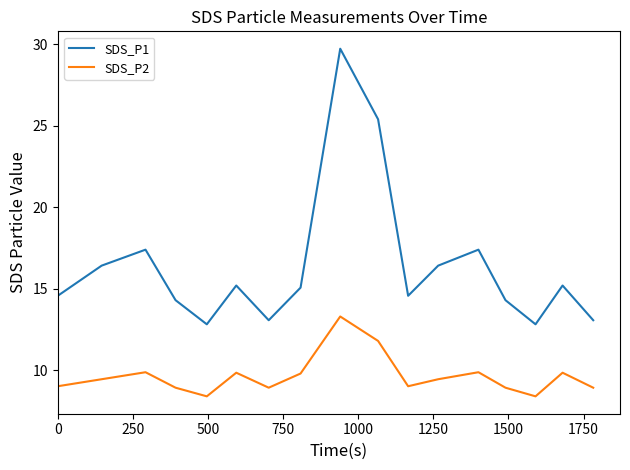

True or false: SDS_P2 has more than 1 points higher than both neighbors.

True